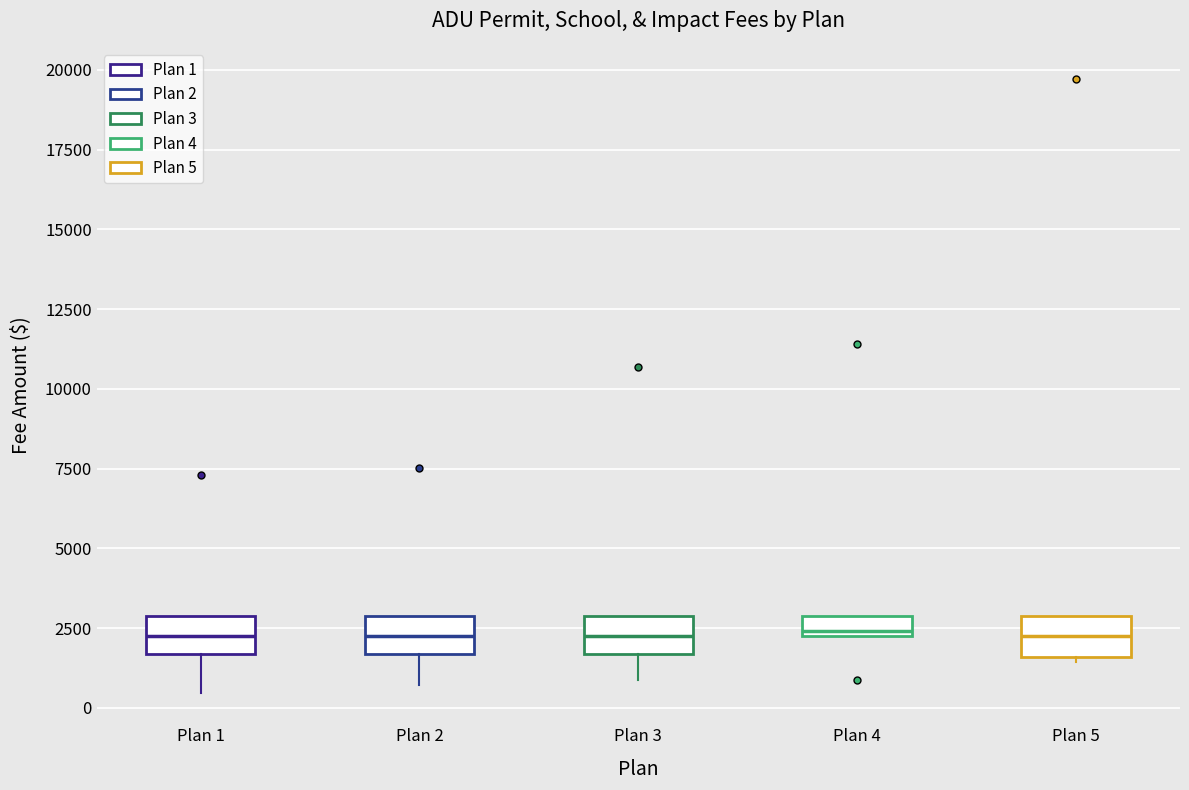

Where is the upper edge of the box for Plan 5 on the y-axis? The values are not printed on the chart, so give them approximately, as read against the axis.

3000